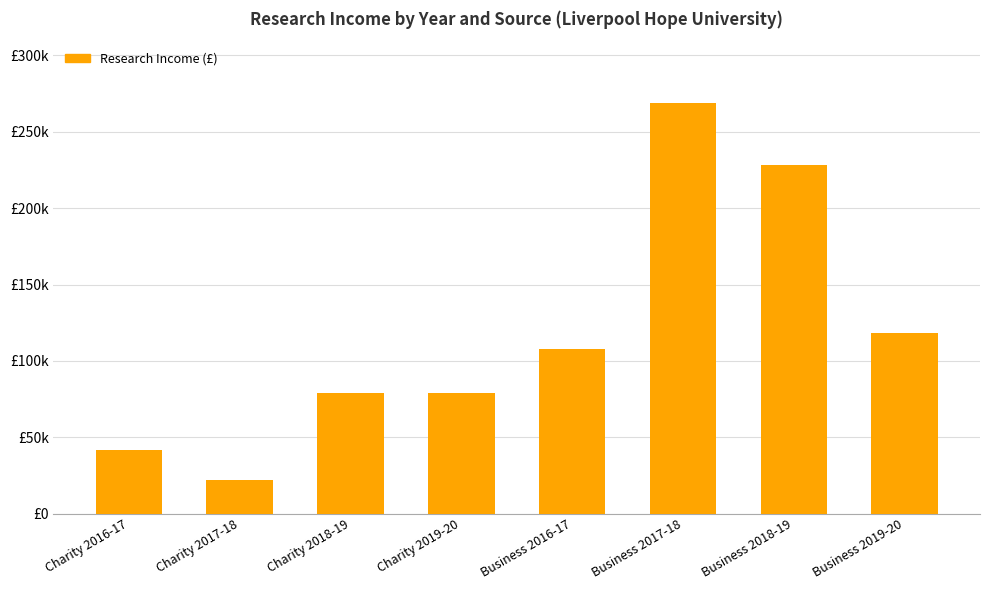

Are the bars horizontal?

No